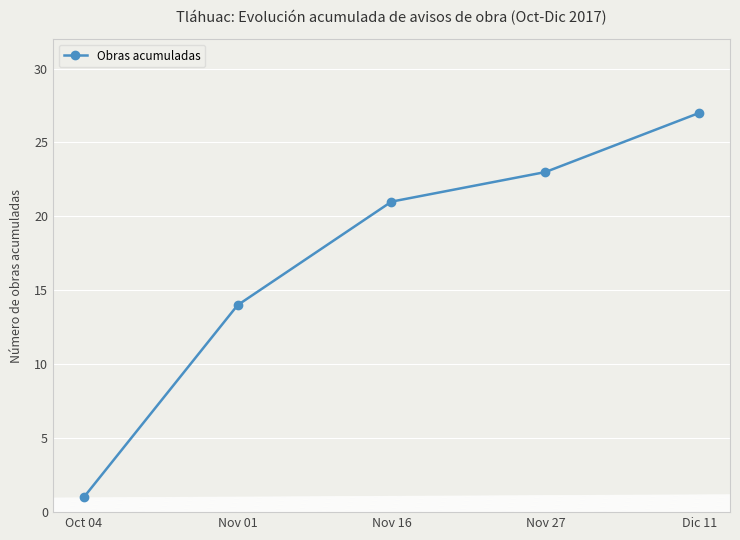

True or false: the data has more than 0 interior local peaks.

False